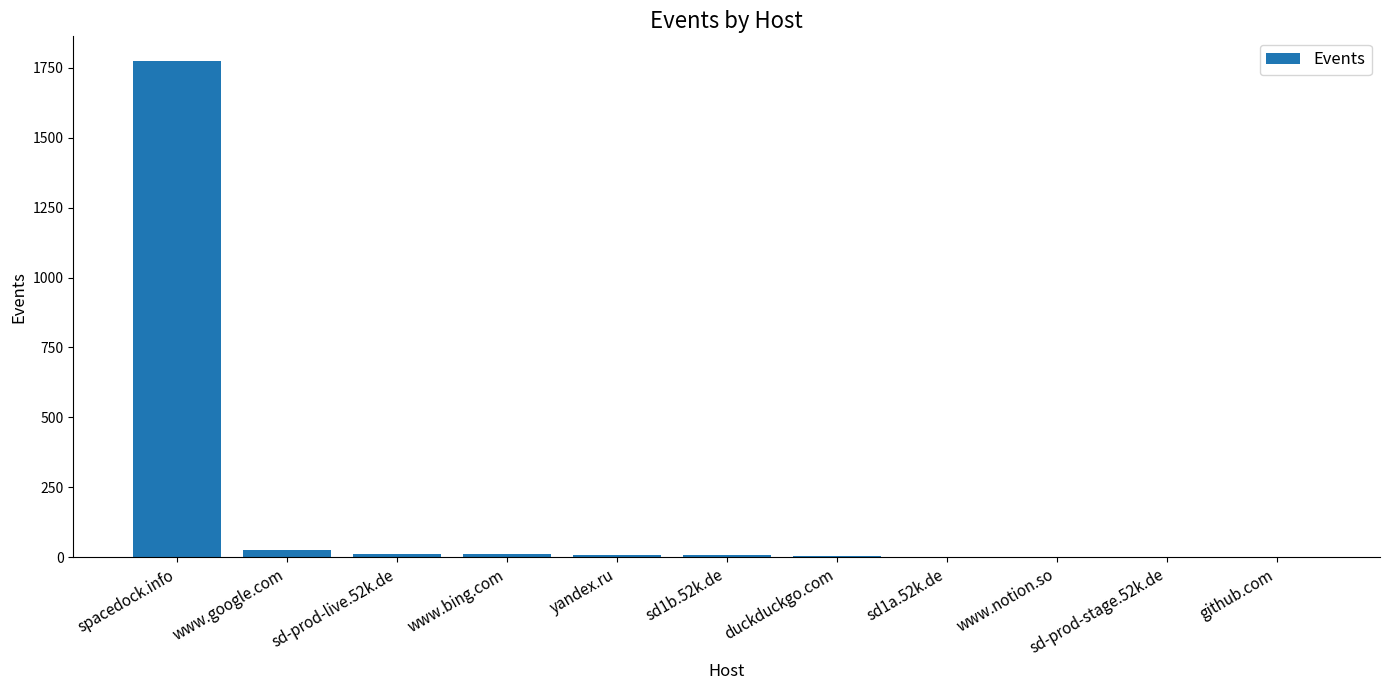

Which label corresponds to the largest value in the chart?

spacedock.info